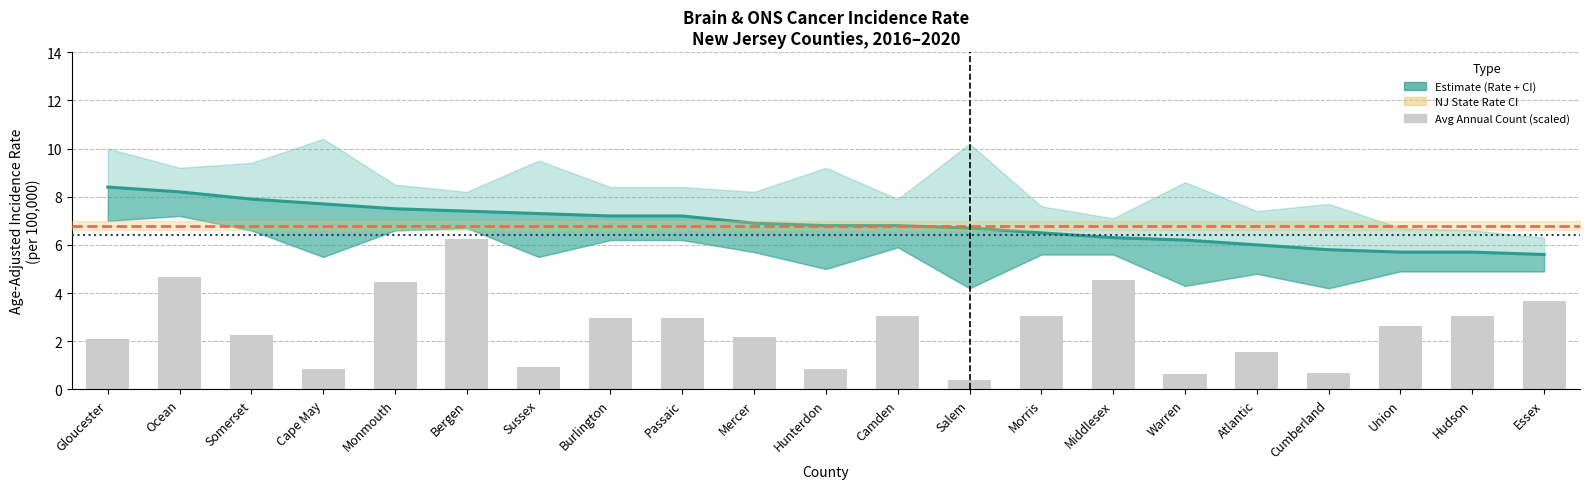

Count the number of categories in the chart.

21